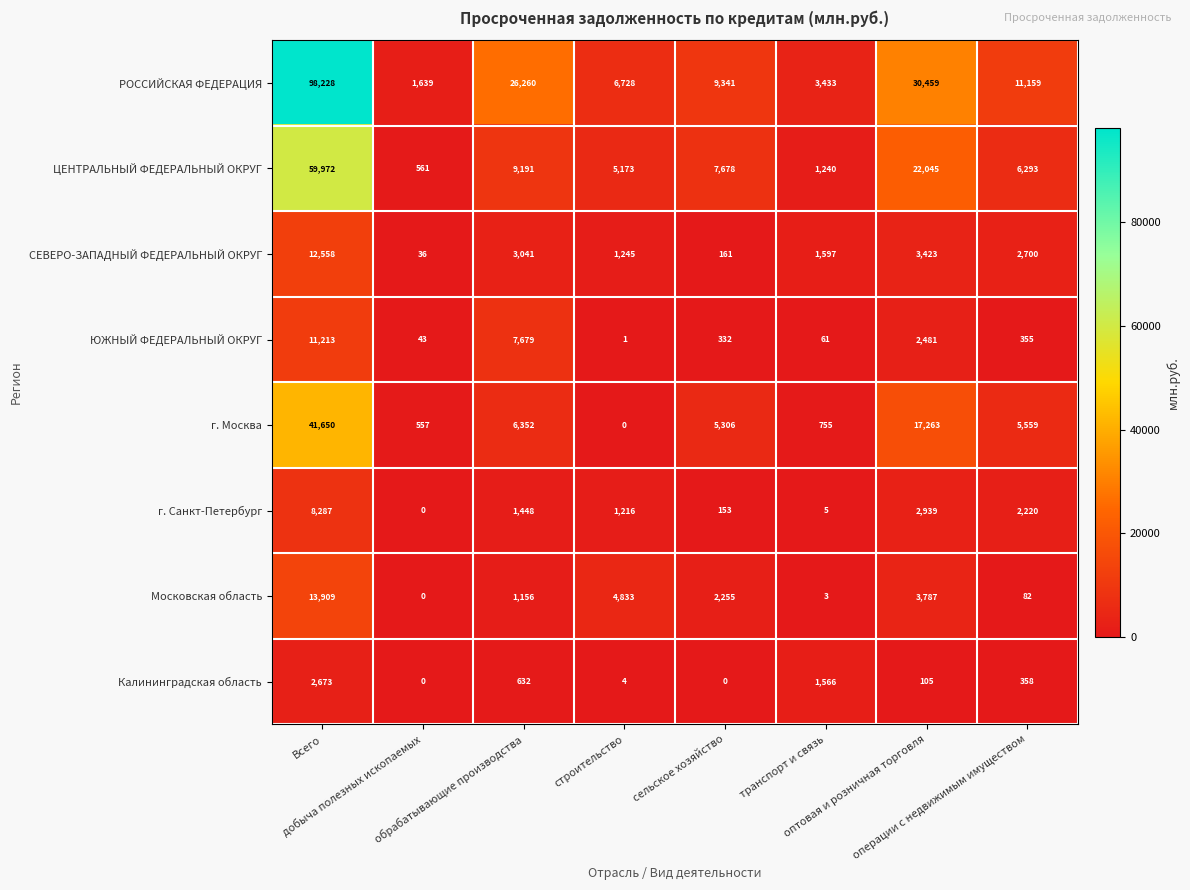

Rank the series by their maximum value, from lowest to highest.

Калининградская область, г. Санкт-Петербург, ЮЖНЫЙ ФЕДЕРАЛЬНЫЙ ОКРУГ, СЕВЕРО-ЗАПАДНЫЙ ФЕДЕРАЛЬНЫЙ ОКРУГ, Московская область, г. Москва, ЦЕНТРАЛЬНЫЙ ФЕДЕРАЛЬНЫЙ ОКРУГ, РОССИЙСКАЯ ФЕДЕРАЦИЯ